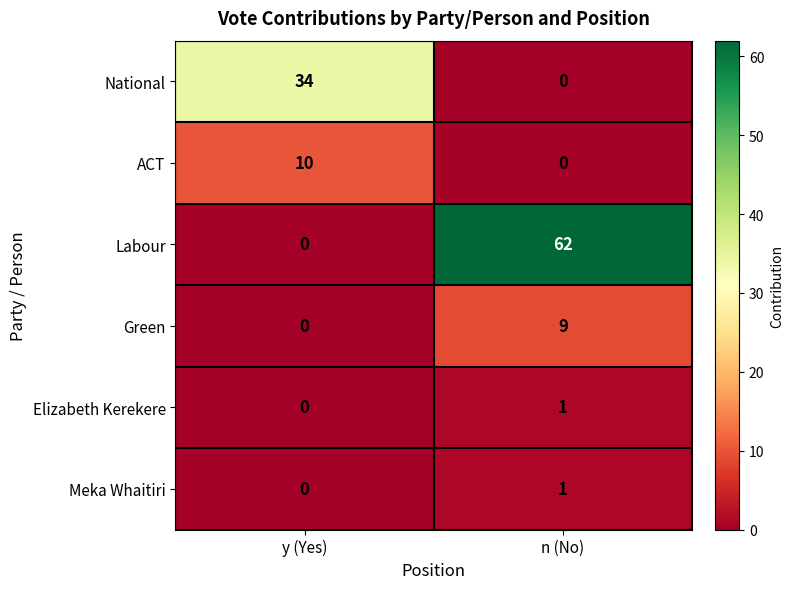

At which category is the sum across all series the highest?

n (No)